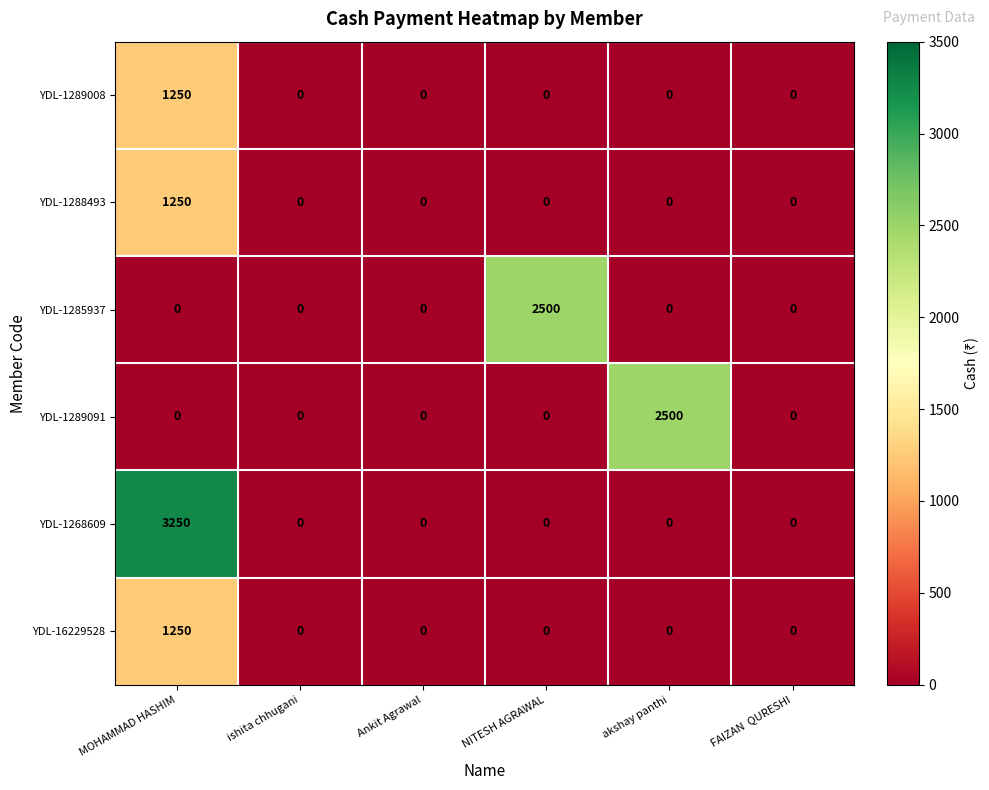

What is the sum of all YDL-1268609 values?

3250